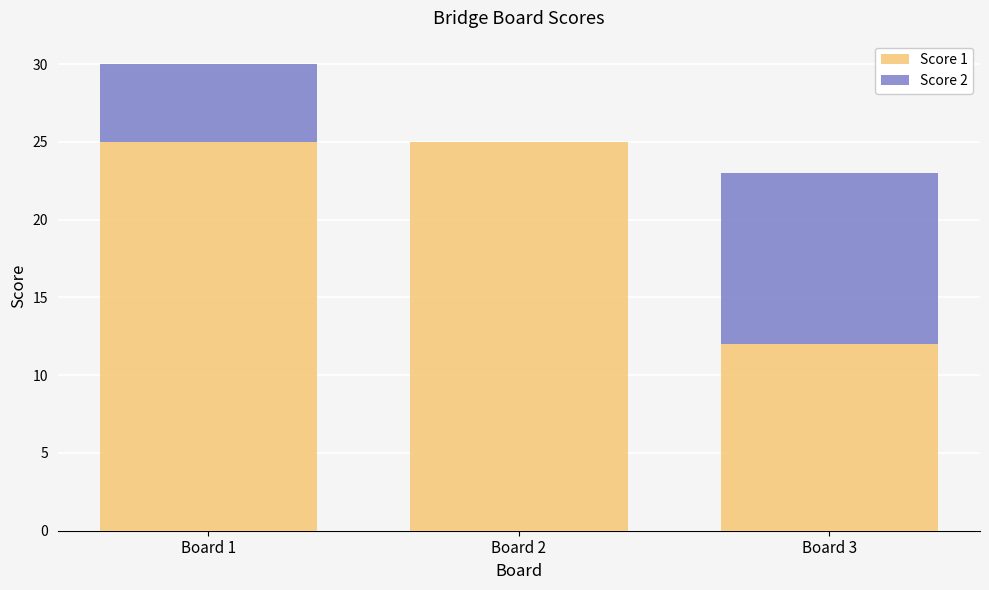

The Score 1 series shows 25 at Board 2. True or false?

True